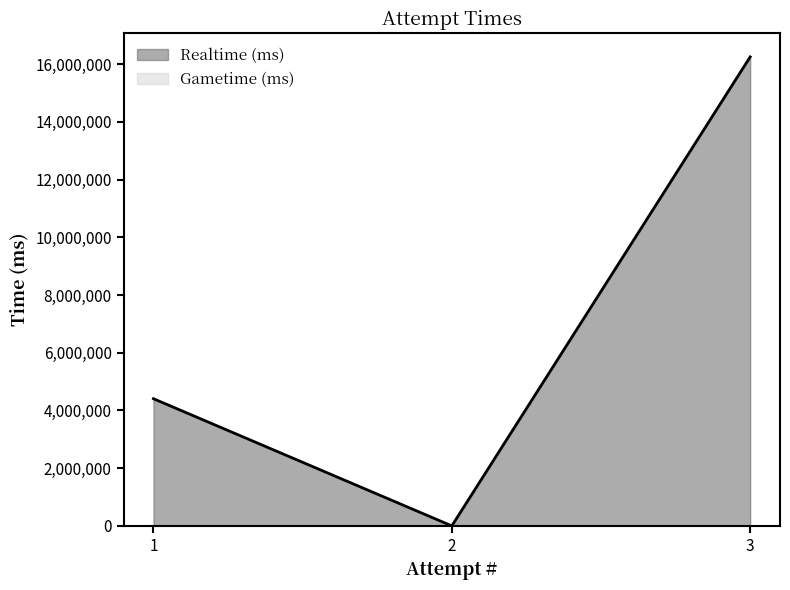

Between 3 and 1, which series saw the biggest shift?

Realtime (ms)